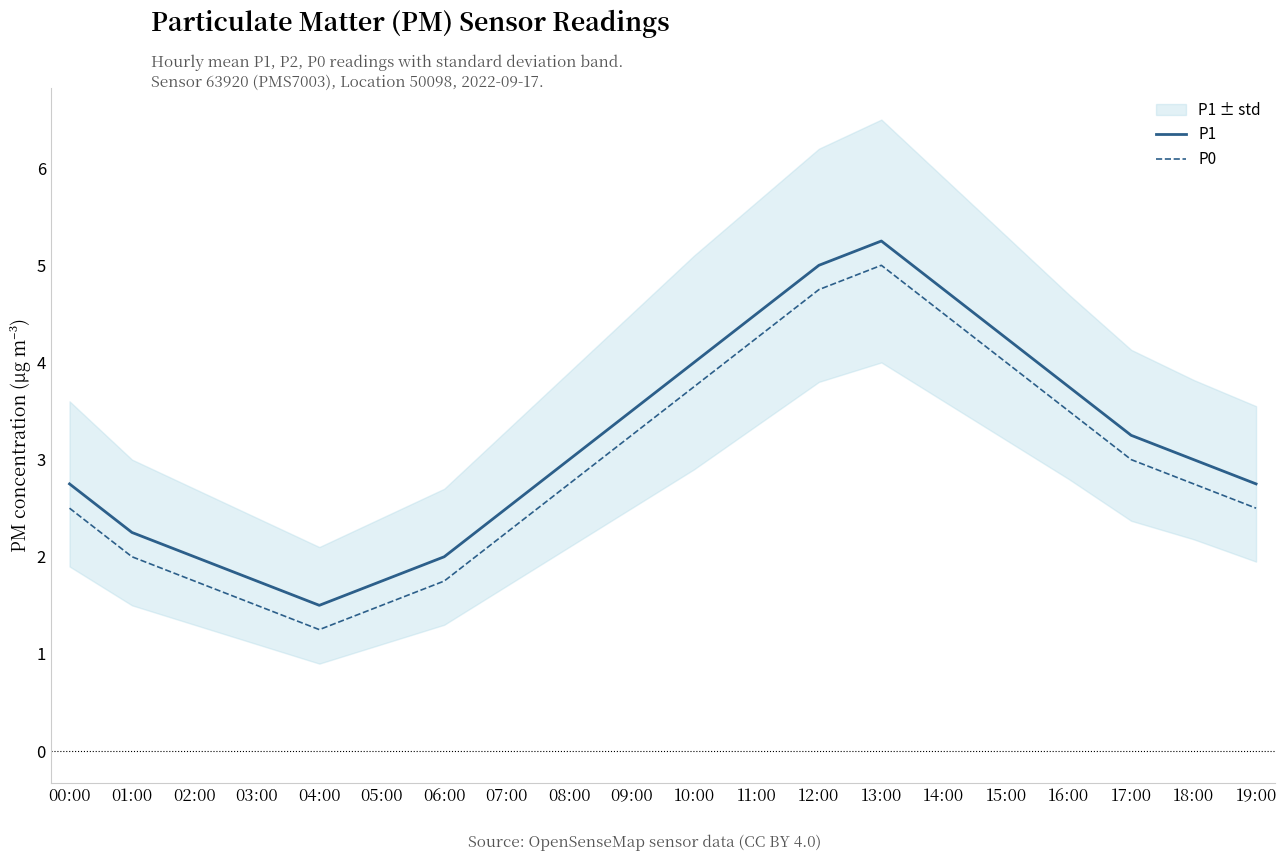

Rank the categories by P1 value from lowest to highest.

04:00, 03:00, 05:00, 02:00, 06:00, 01:00, 07:00, 00:00, 19:00, 08:00, 18:00, 17:00, 09:00, 16:00, 10:00, 15:00, 11:00, 14:00, 12:00, 13:00